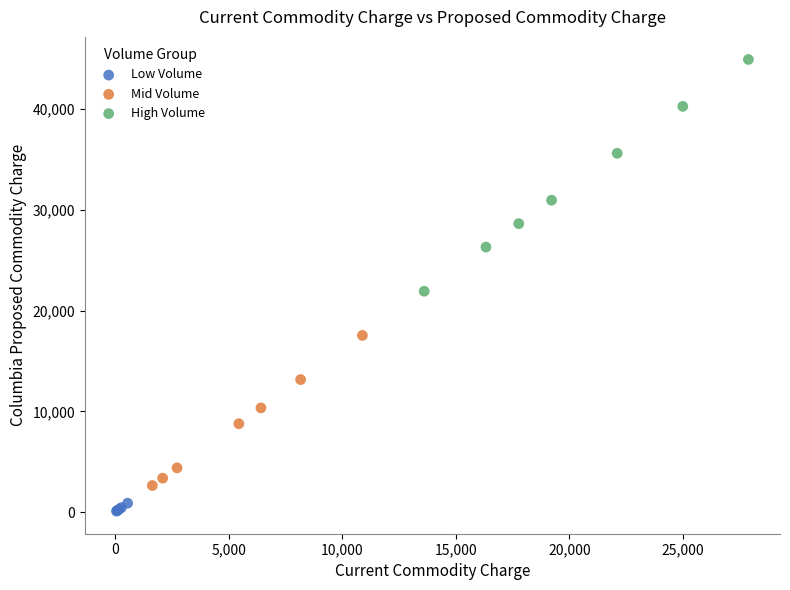

Which series reaches the minimum Y coordinate?

Low Volume